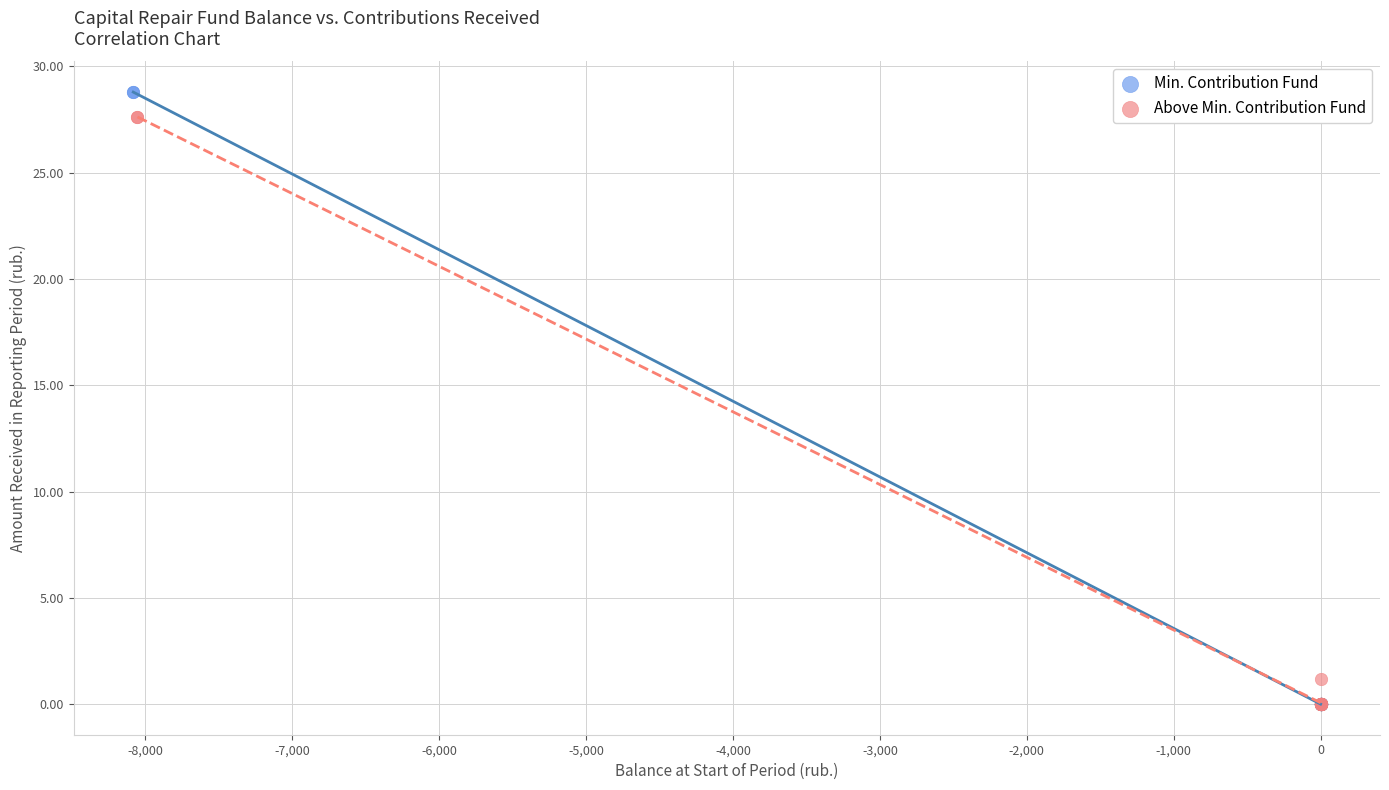

Which series has the largest Y range (max minus min)?

Min. Contribution Fund